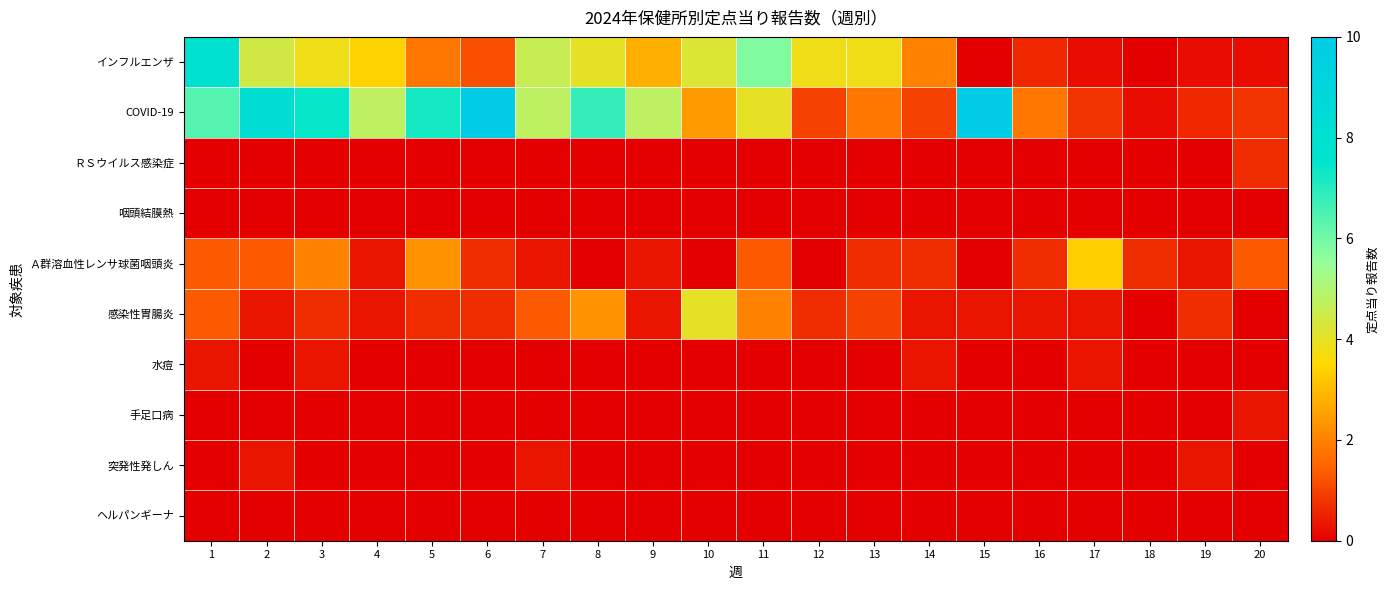

Rank the series at 5 from lowest to highest value.

ＲＳウイルス感染症, 咽頭結膜熱, 水痘, 手足口病, 突発性発しん, ヘルパンギーナ, 感染性胃腸炎, インフルエンザ, Ａ群溶血性レンサ球菌咽頭炎, COVID-19